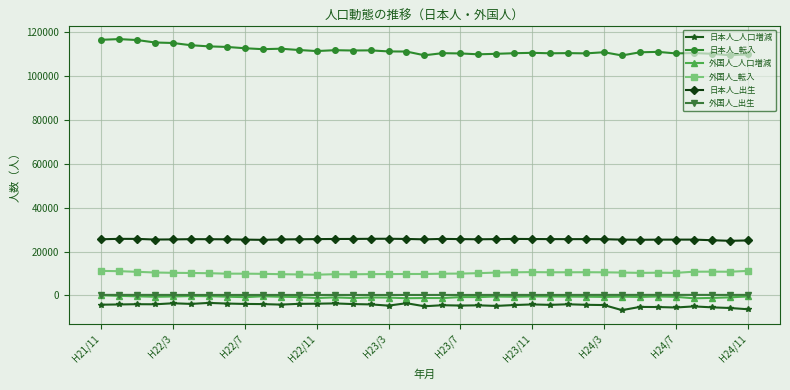

At how many categories does at least one series exceed 31220?

37